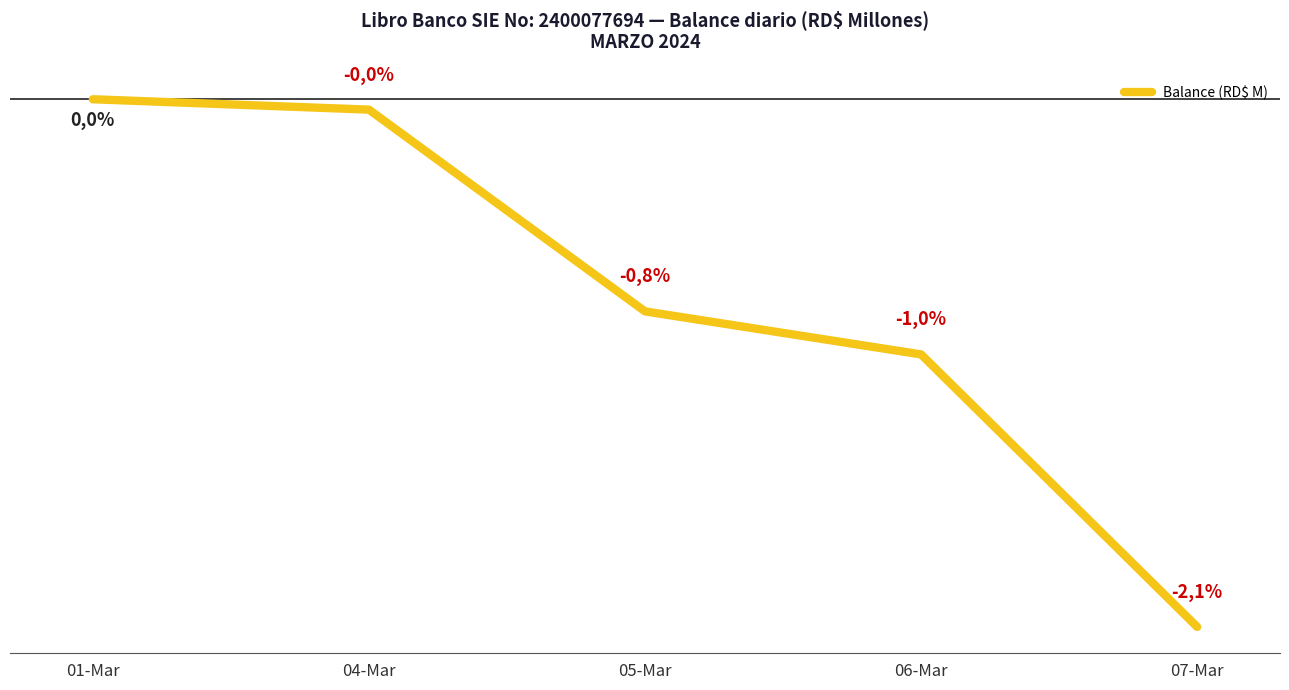

Which label corresponds to the smallest value in the chart?

07-Mar